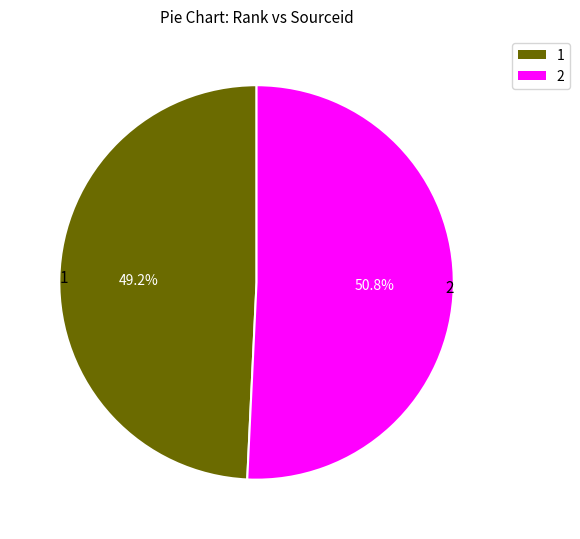

Does any single category account for the majority?

Yes